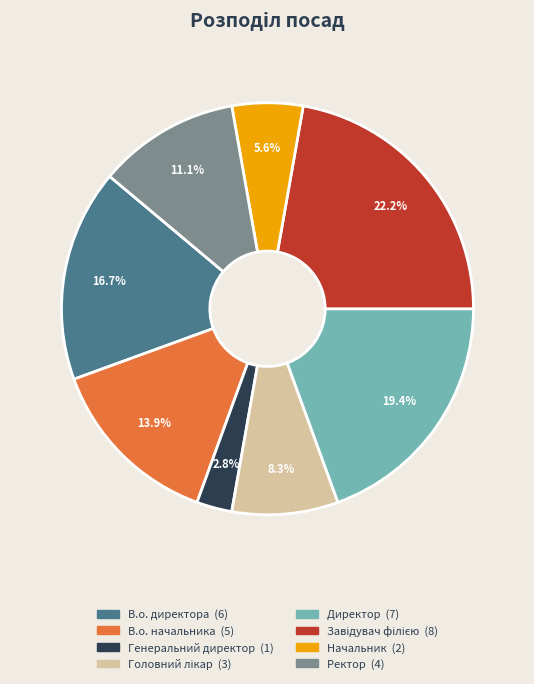

Does any single category account for the majority?

No